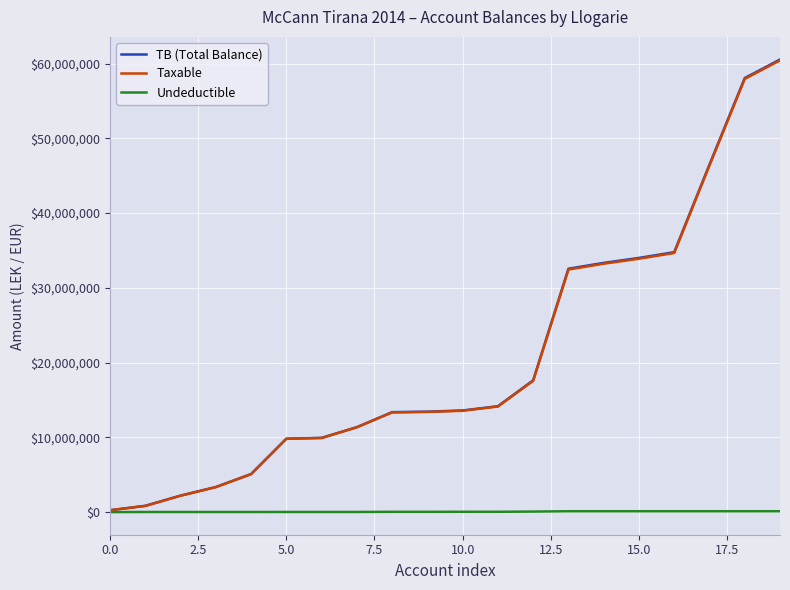

What is the maximum value for TB (Total Balance)?

60554265.5